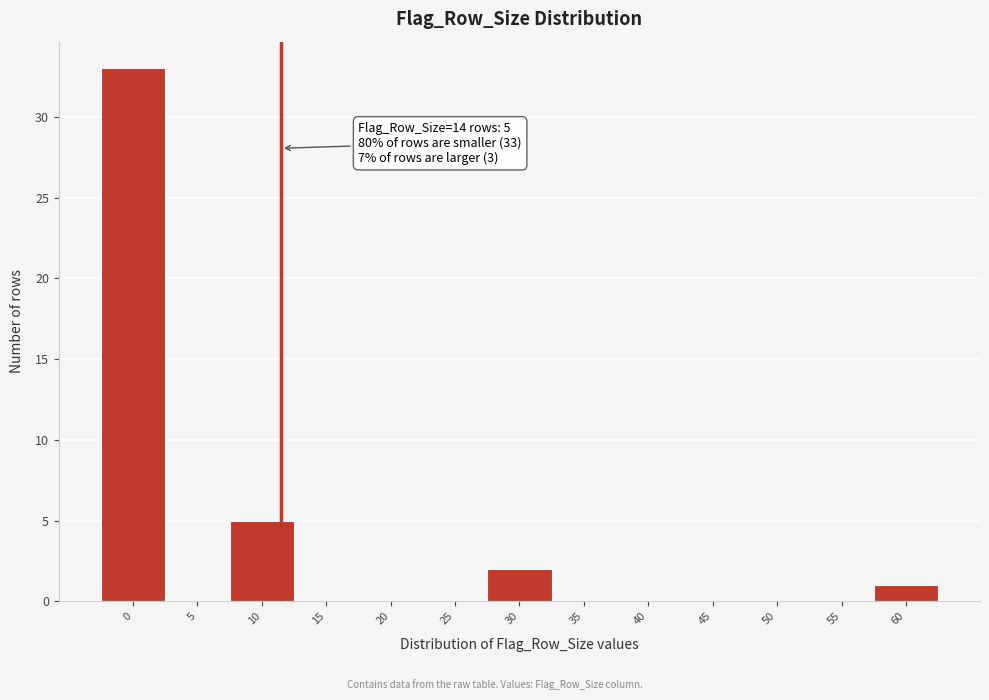

Reading right to left, extract all data points from this chart.

60=1	55=0	50=0	45=0	40=0	35=0	30=2	25=0	20=0	15=0	10=5	5=0	0=33